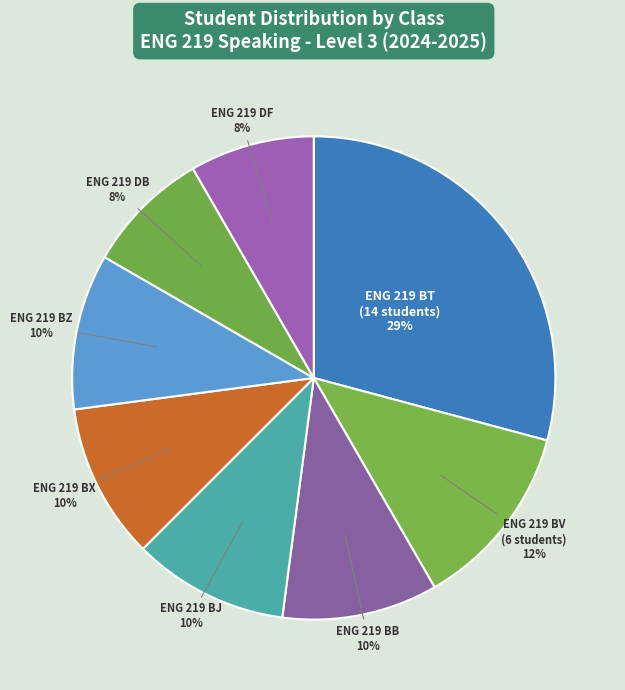

Is there a majority slice in this chart?

No